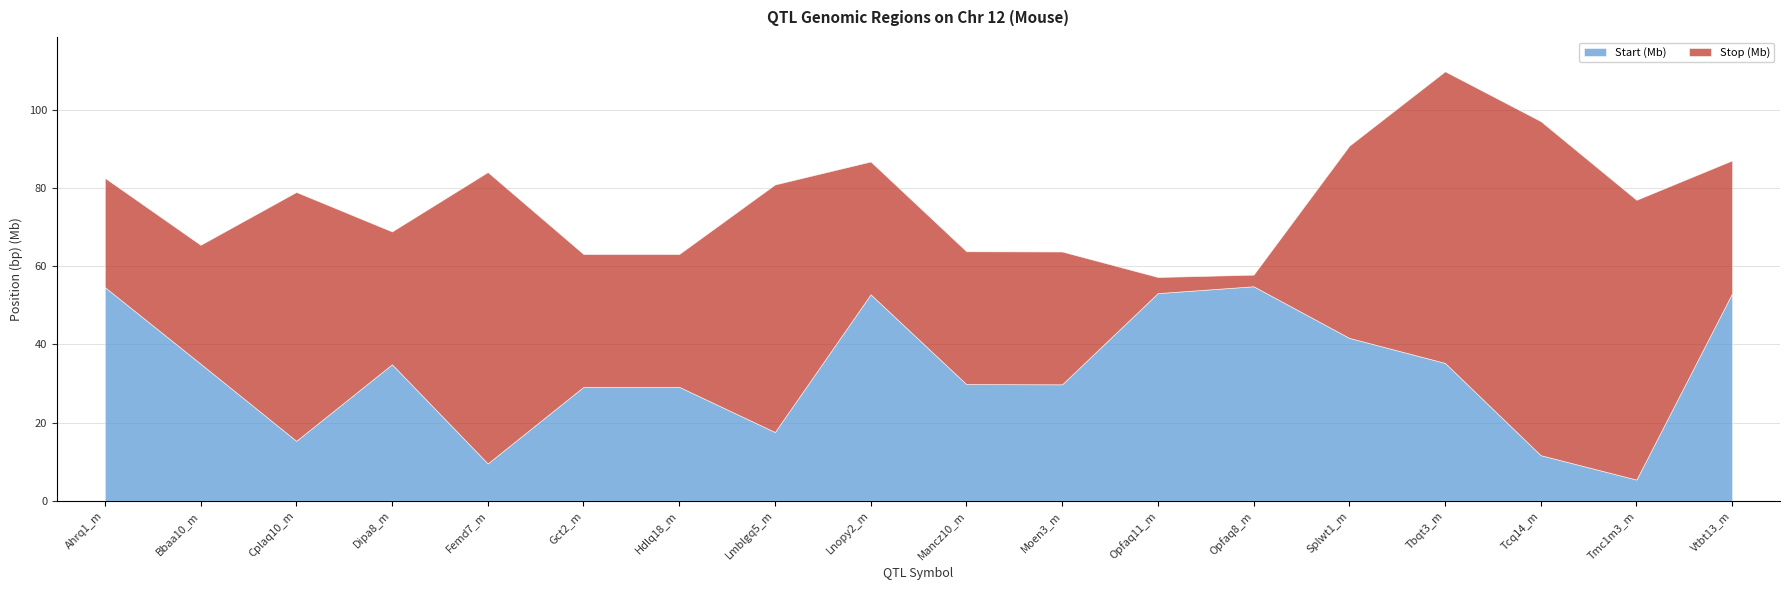

True or false: Stop (Mb) and Start (Mb) intersect in this chart.

False